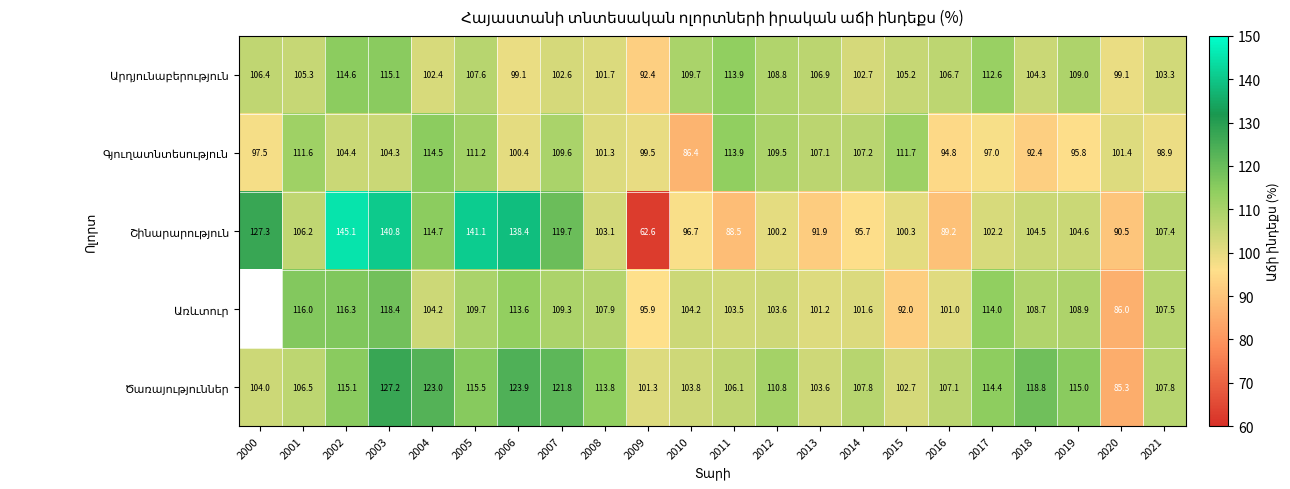

What is the spread (max minus min) of values at 2004?

20.6